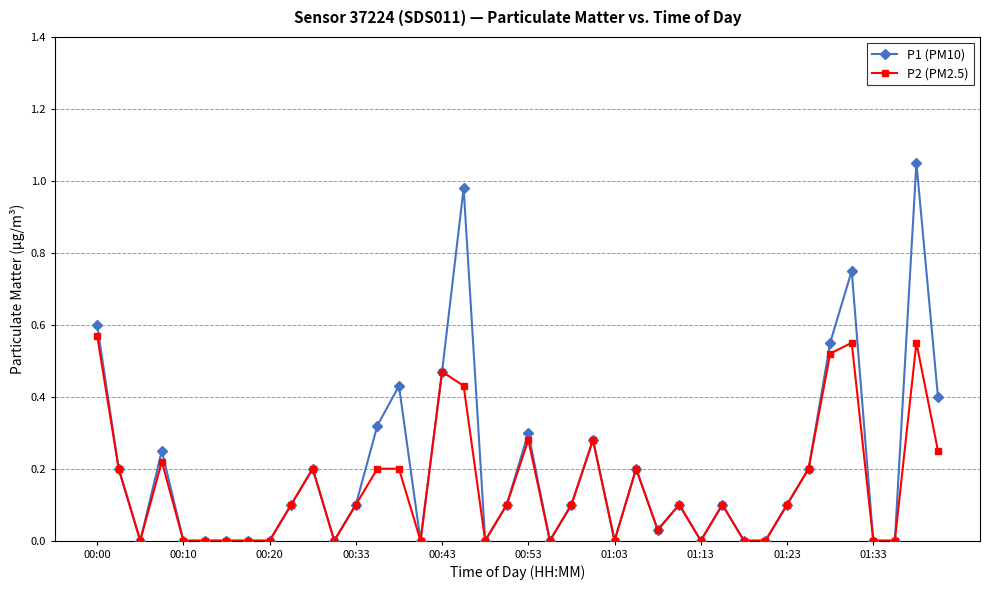

What is the value of the P2 (PM2.5) point at the 20th from the left?

0.1